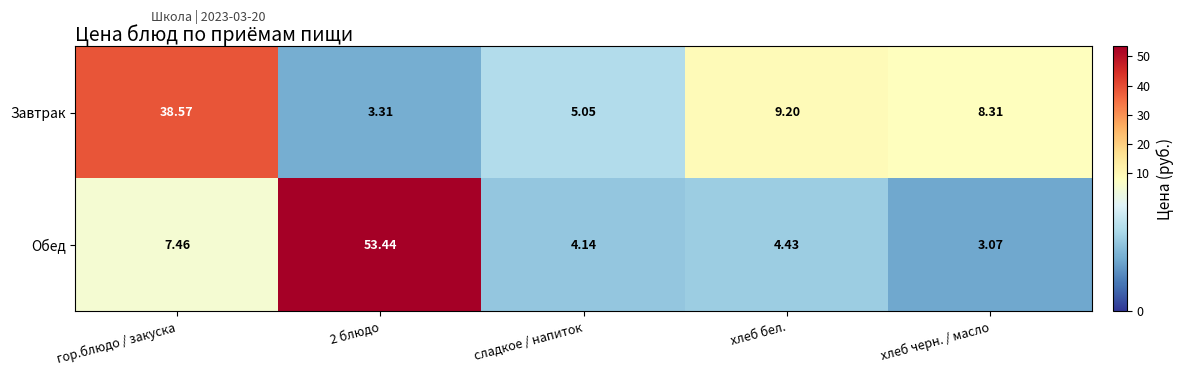

List the series in order of their peak value, lowest first.

Завтрак, Обед